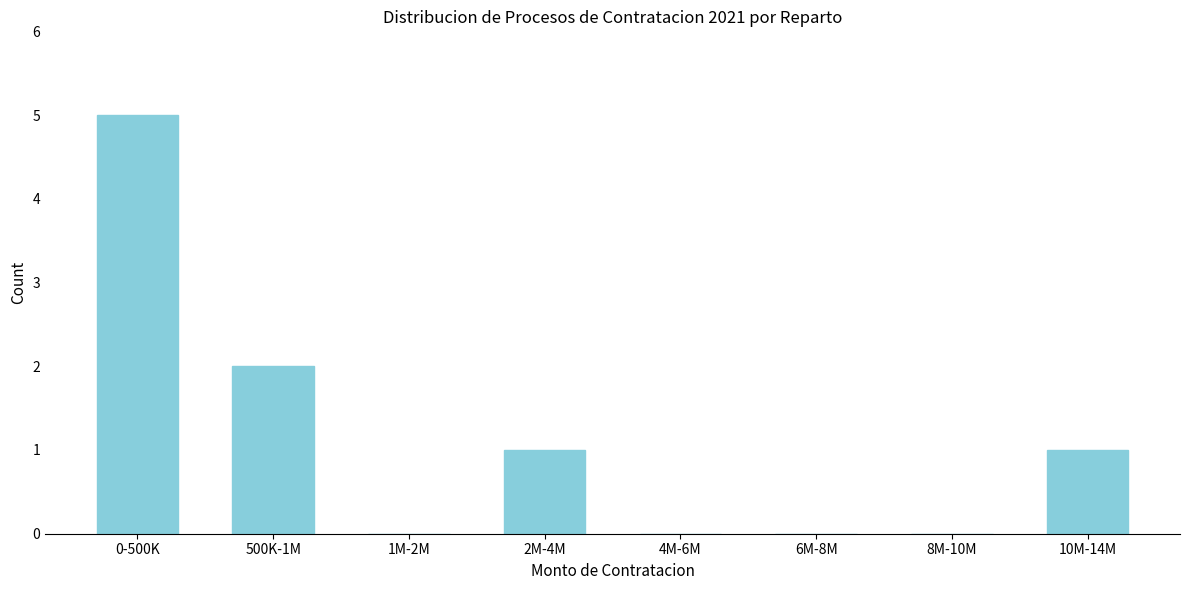

Reading left to right, transcribe all the data shown in this chart.

0-500K=5	500K-1M=2	1M-2M=0	2M-4M=1	4M-6M=0	6M-8M=0	8M-10M=0	10M-14M=1